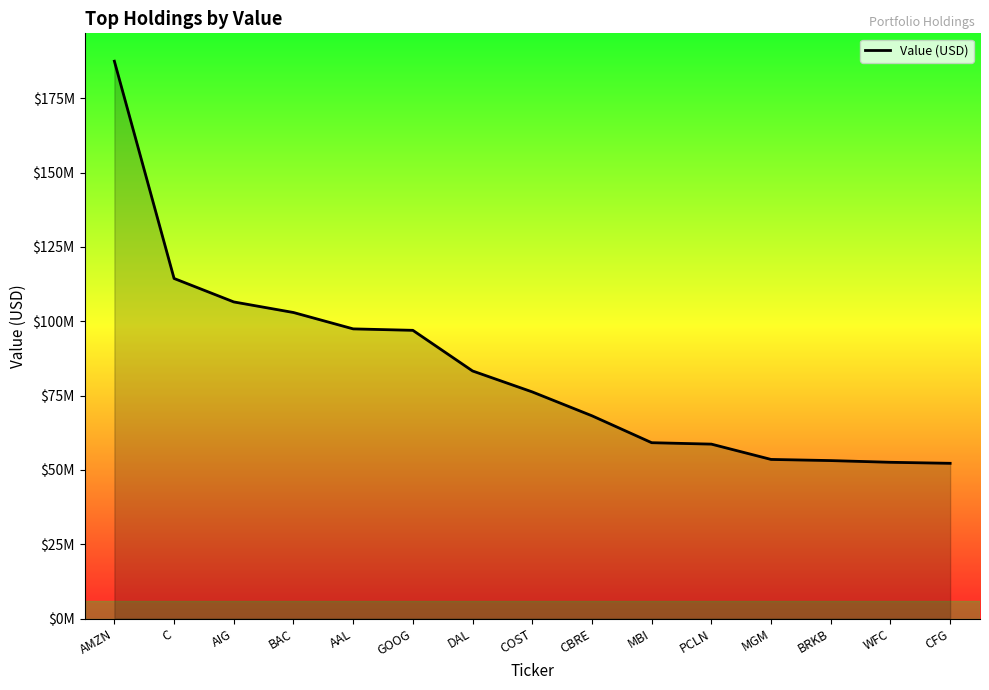

Between MBI and AIG, which is larger?

AIG